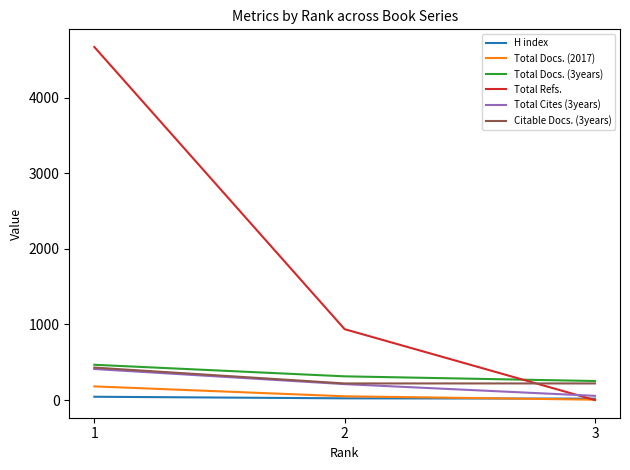

Count the Total Refs. values in the range 0 to 4672.

3